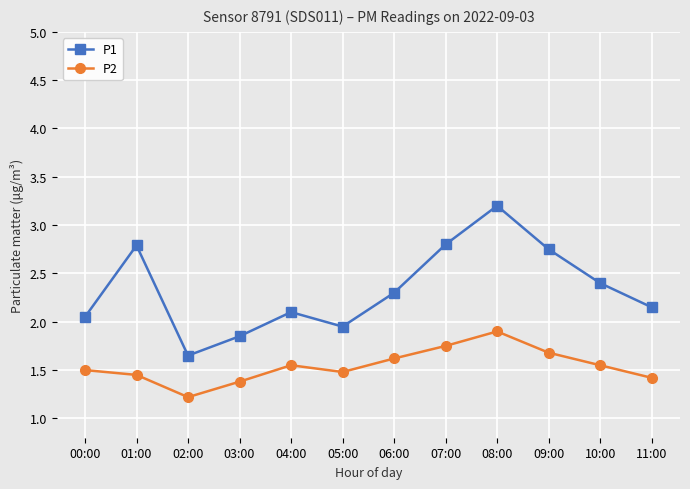

True or false: P1 and P2 cross at least once.

False